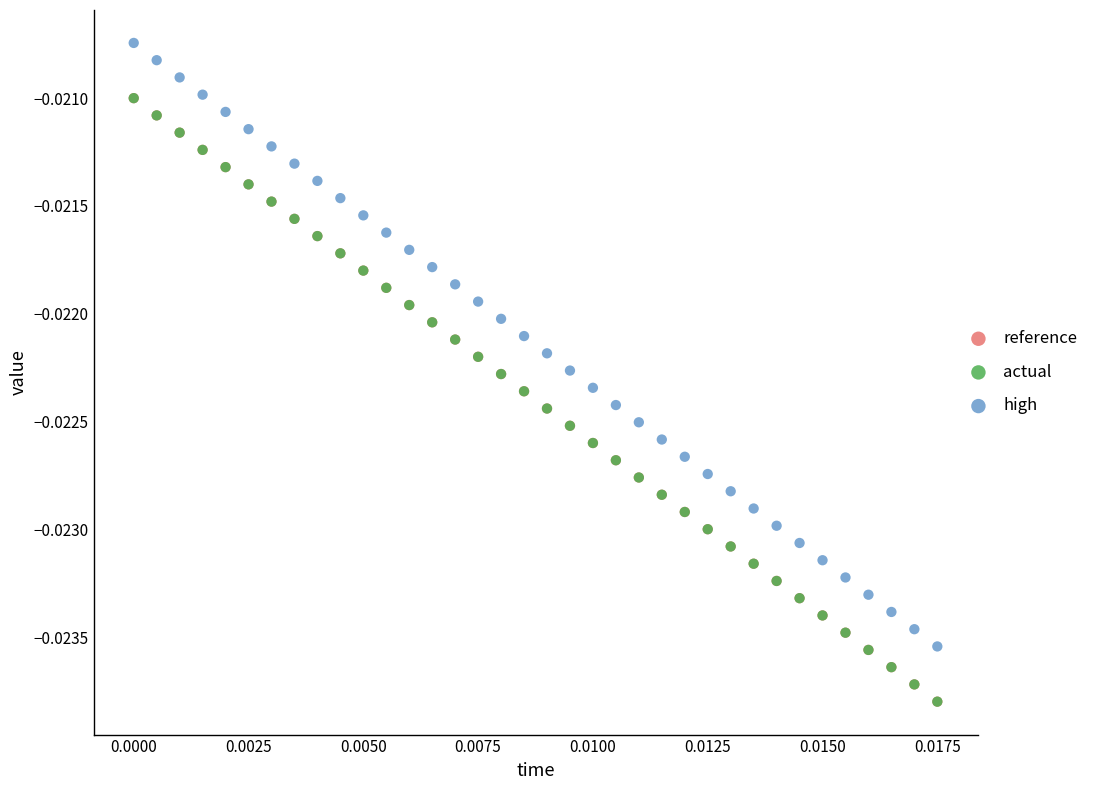

What are all the series names shown in the legend?

reference, actual, high